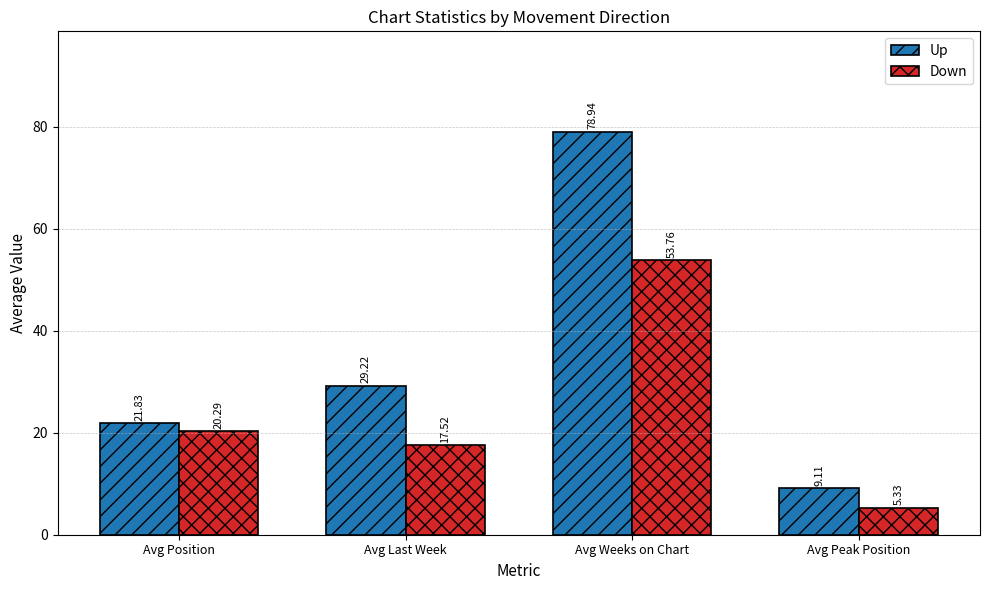

List the series in order of their peak value, highest first.

Up, Down